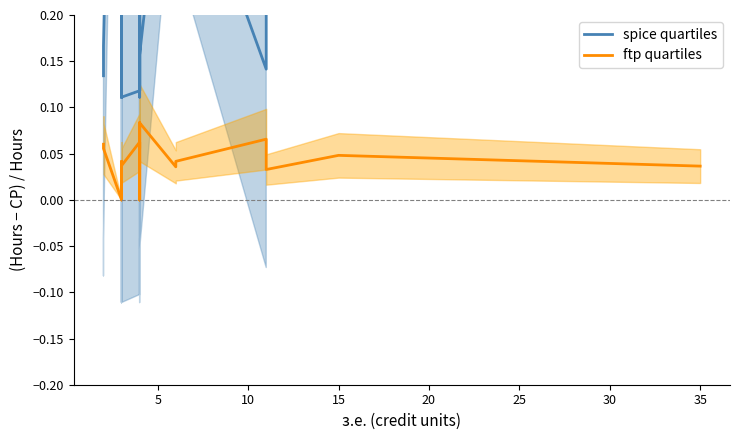

What is the sum of the ftp quartiles values at 30 and 38?

0.1